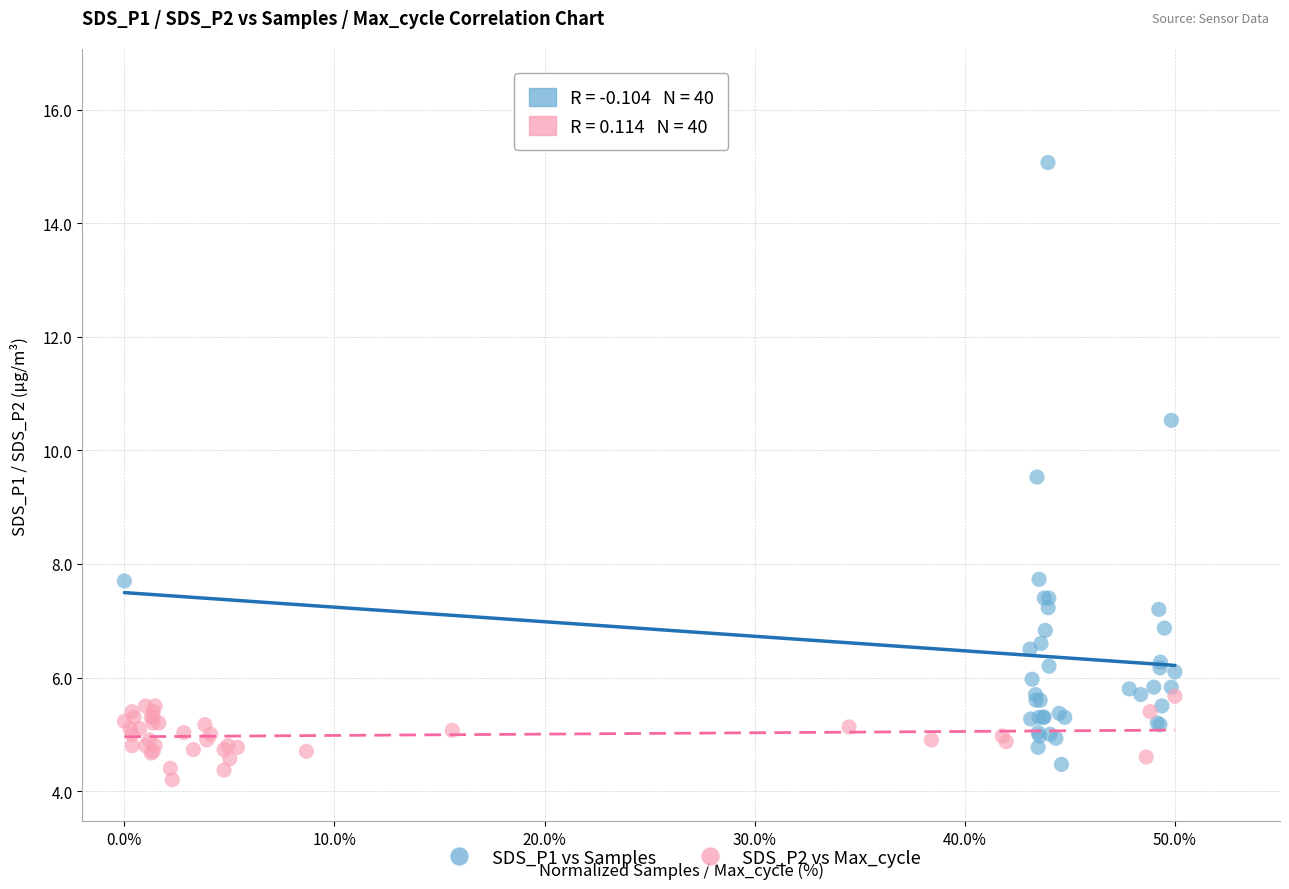

Which series reaches the maximum Y coordinate?

SDS_P1 vs Samples